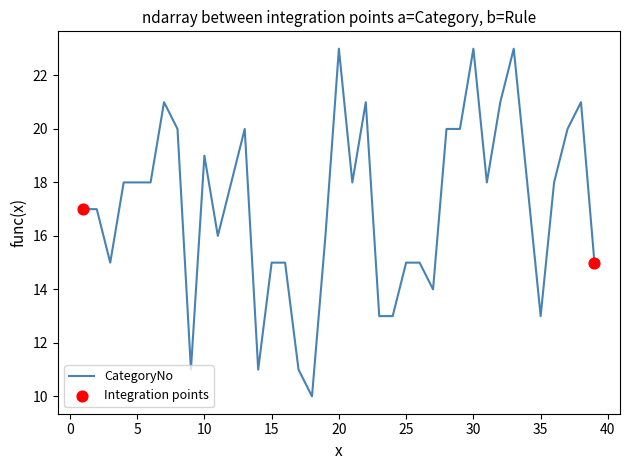

What is the smallest value displayed?

10